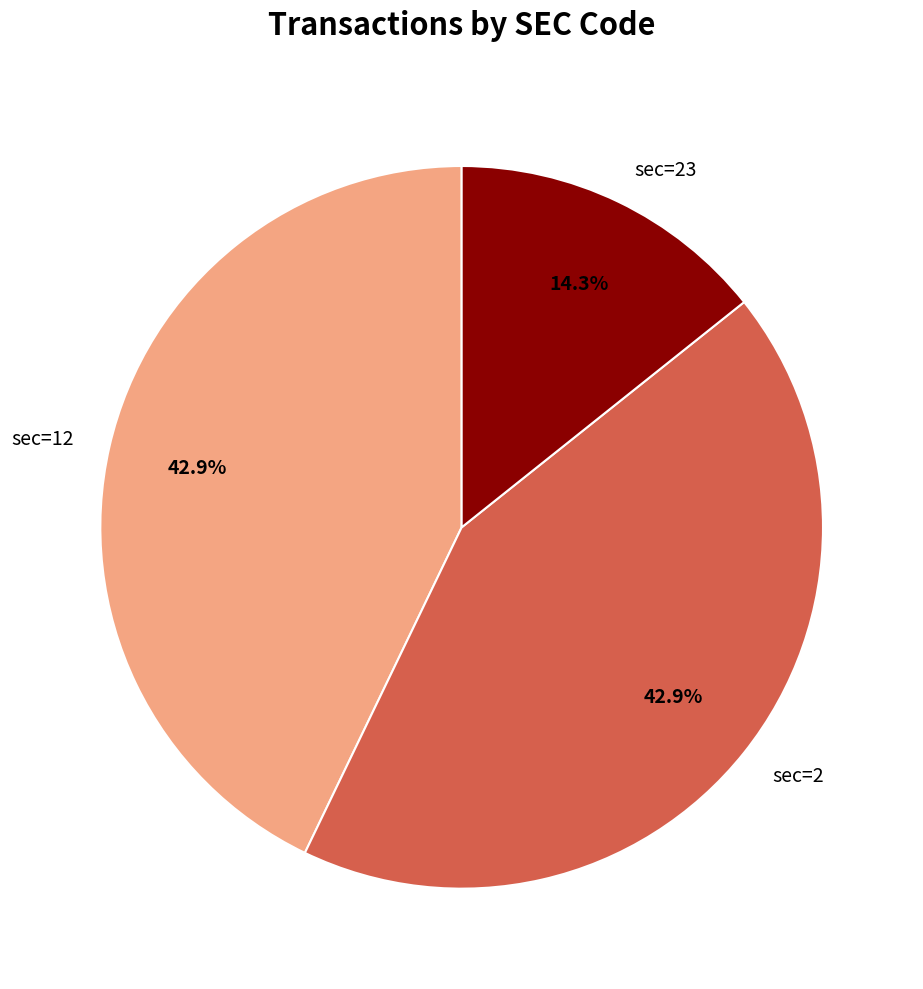

What percentage is the sec=12 slice, to the nearest percent?

43%